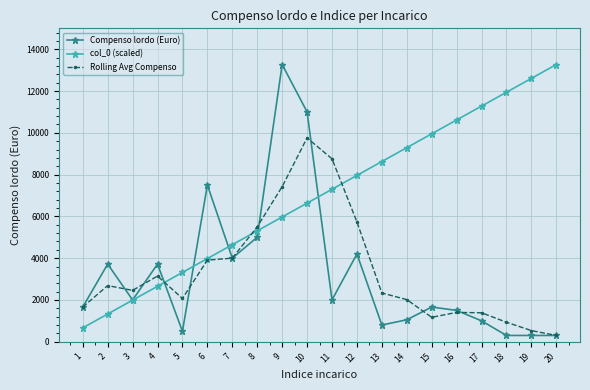

Read the Compenso lordo (Euro) value at 14.

1050.0